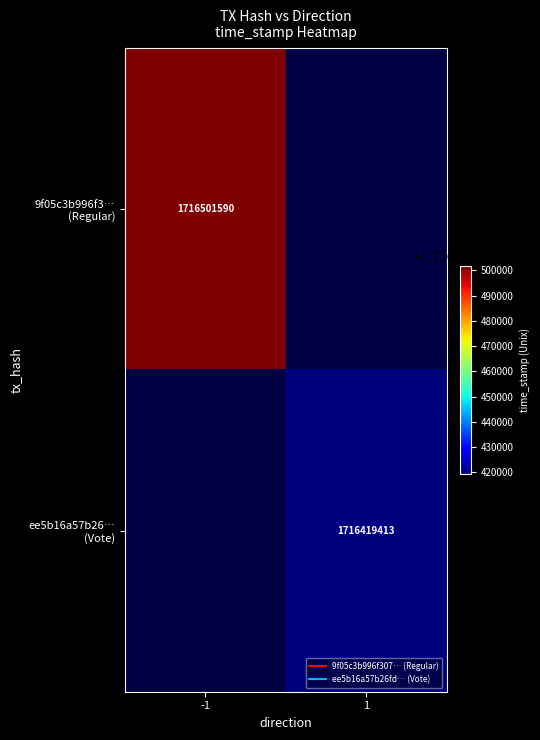

Rank the series by their average value, from highest to lowest.

9f05c3b996f3… (Regular), ee5b16a57b26… (Vote)